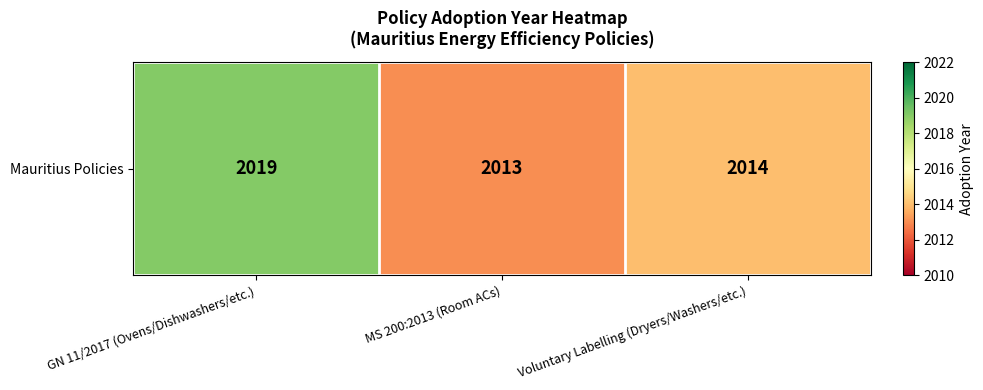

How many values are between 2013 and 2019?

3